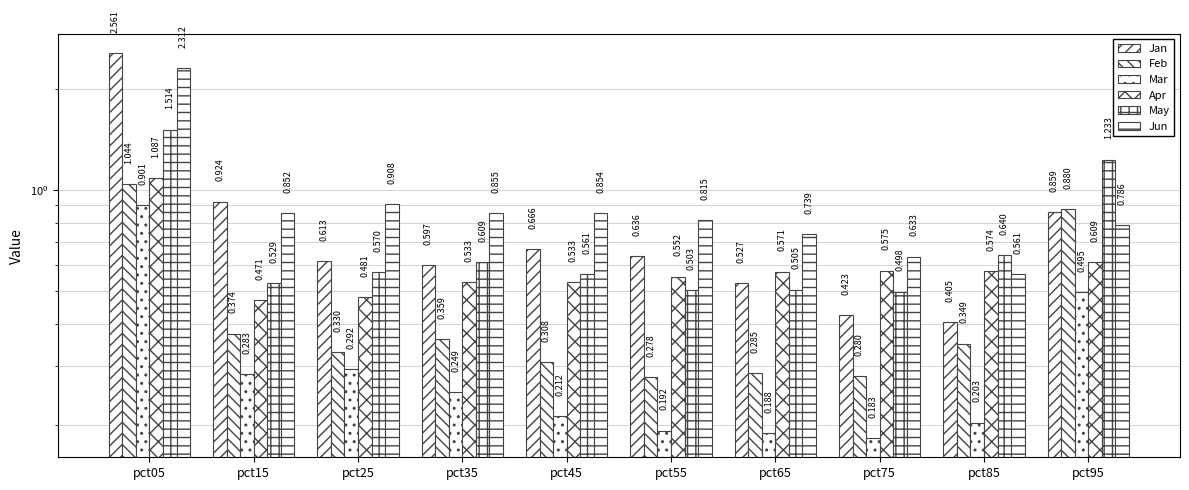

What is the value of the Jun bar at the 1st from the left?

2.3